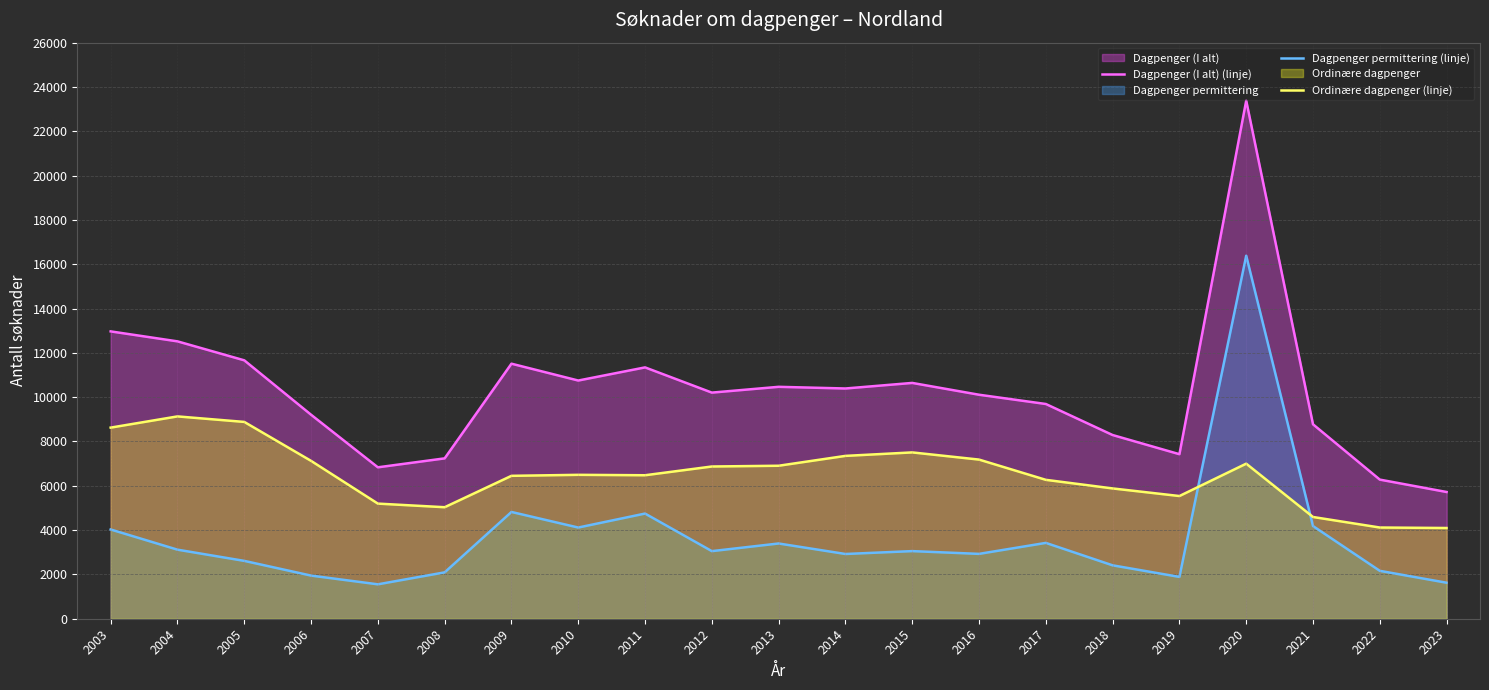

What is the average value of the Dagpenger (I alt) (linje) series?

10258